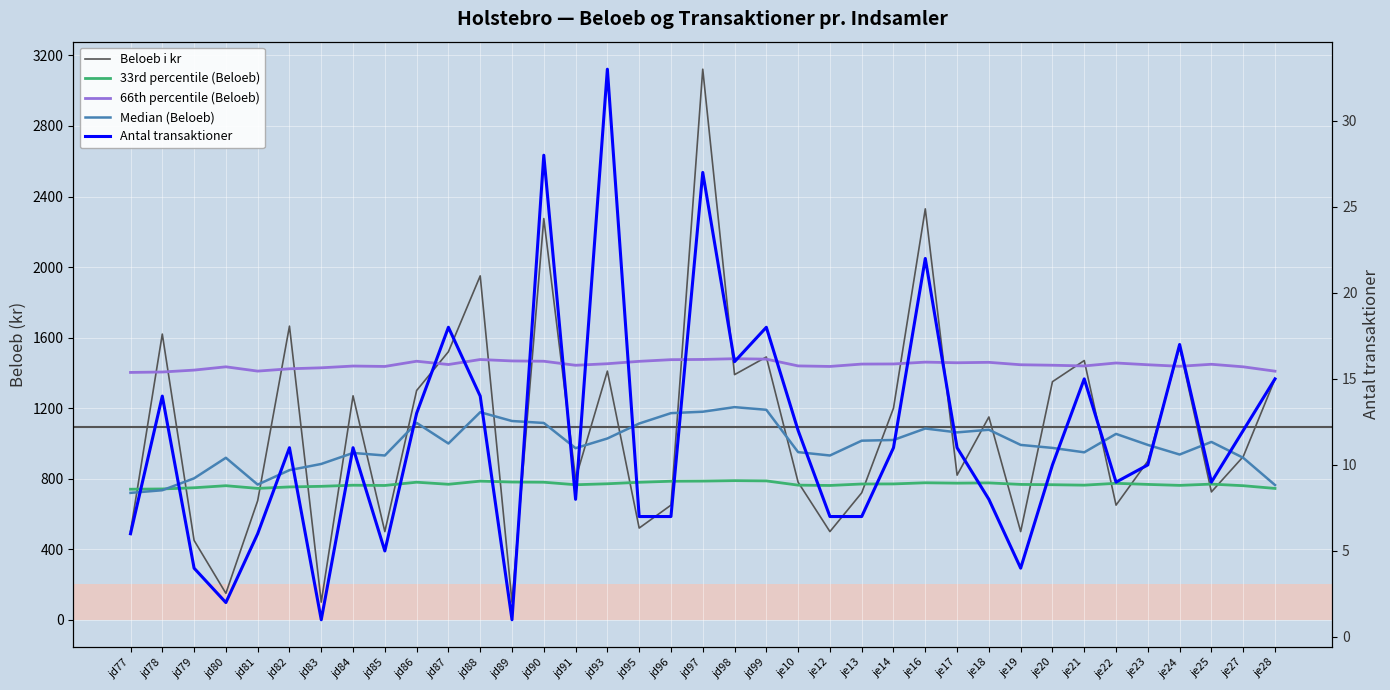

Rank the categories by Antal transaktioner value from lowest to highest.

jd83, jd89, jd80, jd79, je19, jd85, jd77, jd81, jd95, jd96, je12, je13, jd91, je18, je22, je25, je20, je23, jd82, jd84, je14, je17, je10, je27, jd86, jd78, jd88, je21, je28, jd98, je24, jd87, jd99, je16, jd97, jd90, jd93